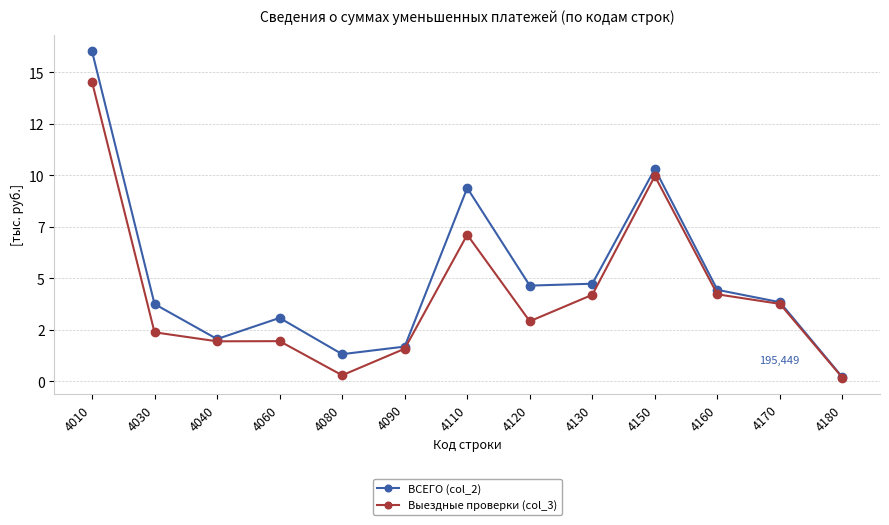

Is the value of ВСЕГО (col_2) at 4110 greater than the value of Выездные проверки (col_3) at 4120?

Yes